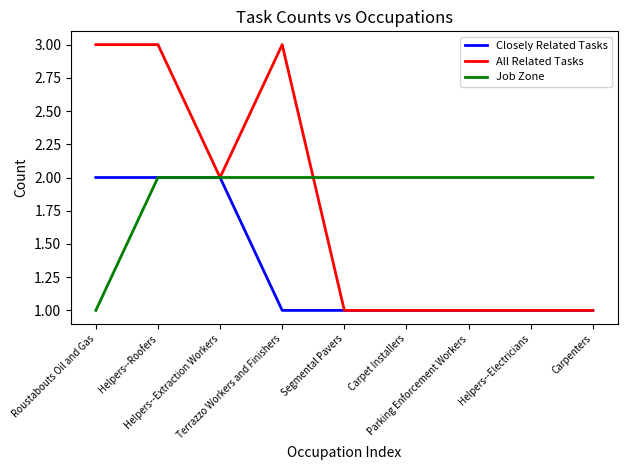

What is the spread (max minus min) of values at Terrazzo Workers and Finishers?

2